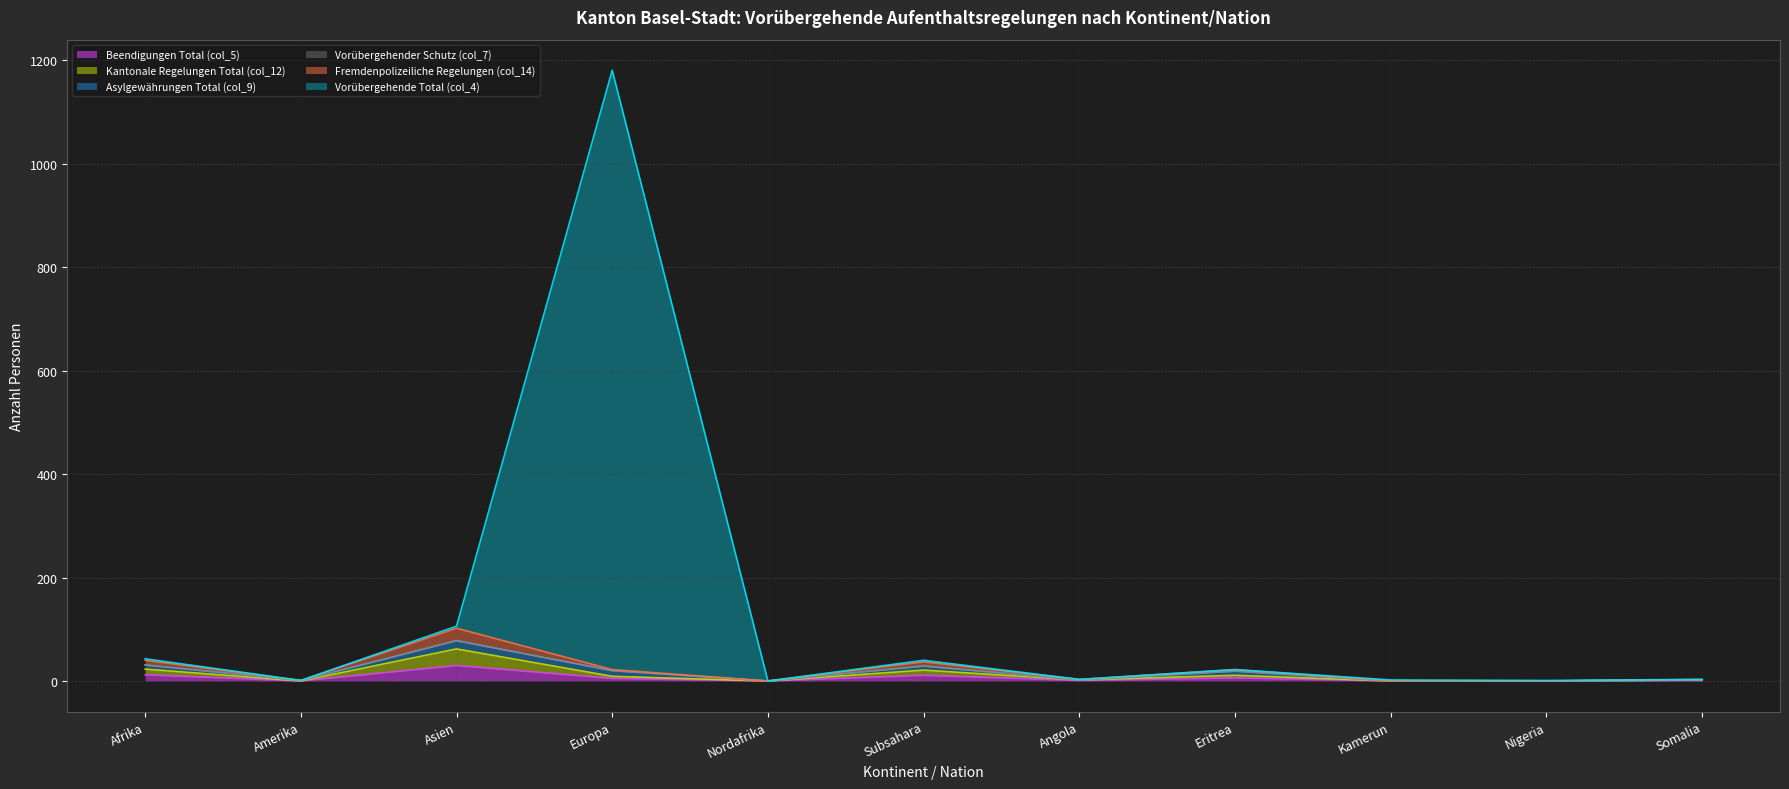

Which has a higher value, Kamerun or Somalia?

Somalia